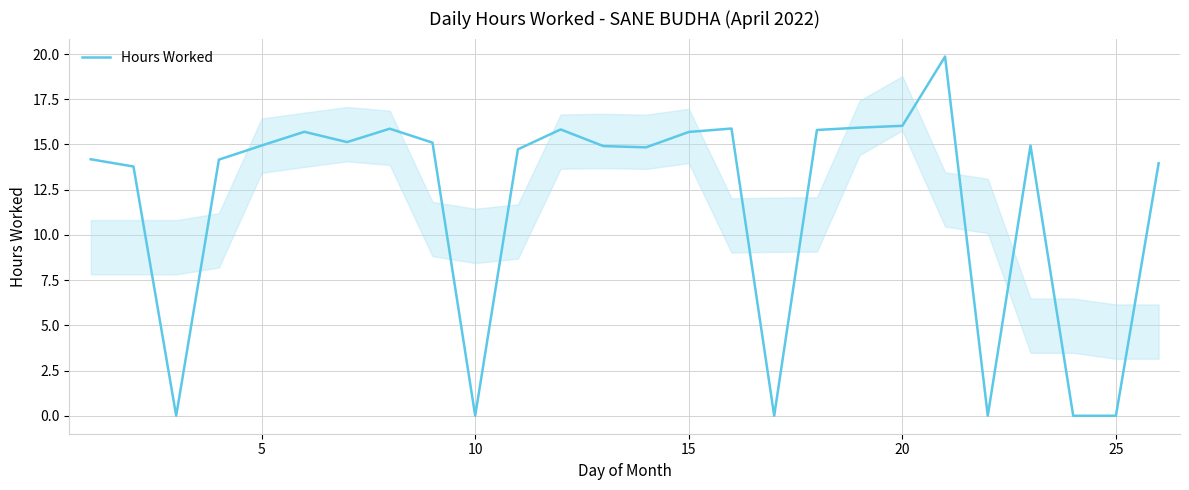

How many lines are shown in the chart?

1